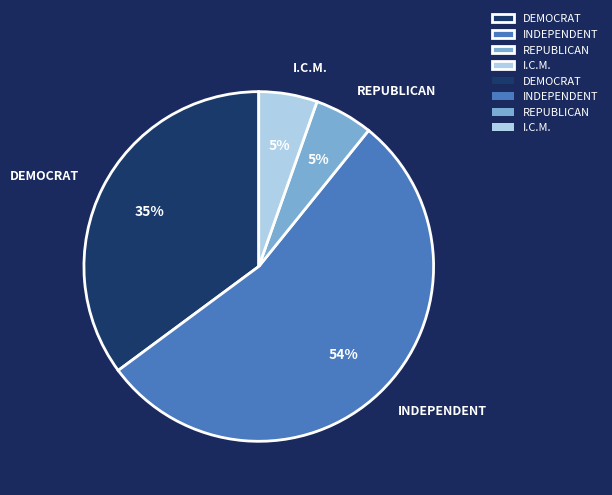

Which category has the biggest portion of the pie?

INDEPENDENT